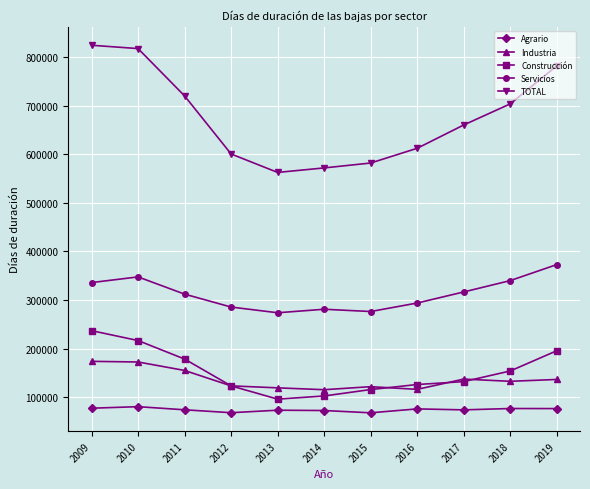

True or false: Agrario and Industria intersect in this chart.

False